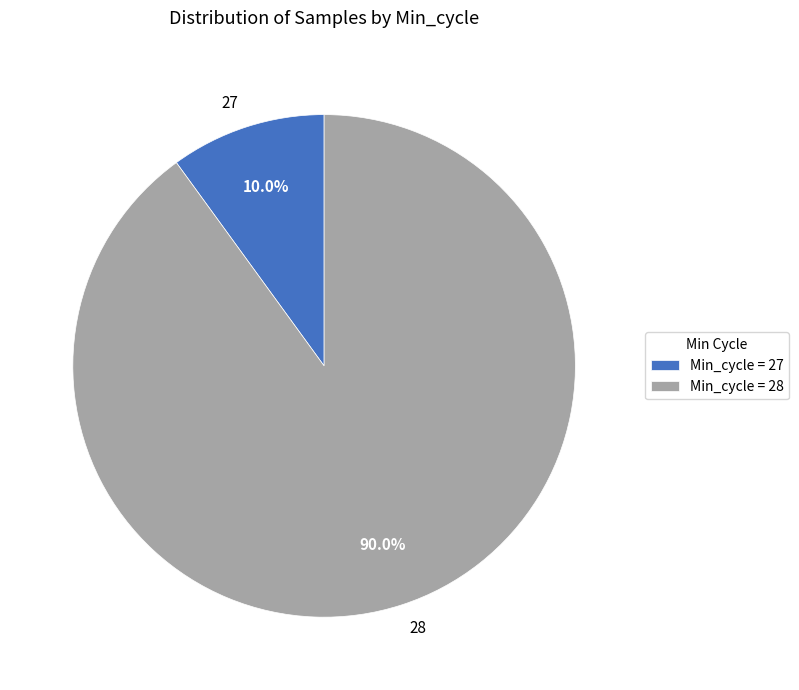

Count the number of slices in the pie.

2